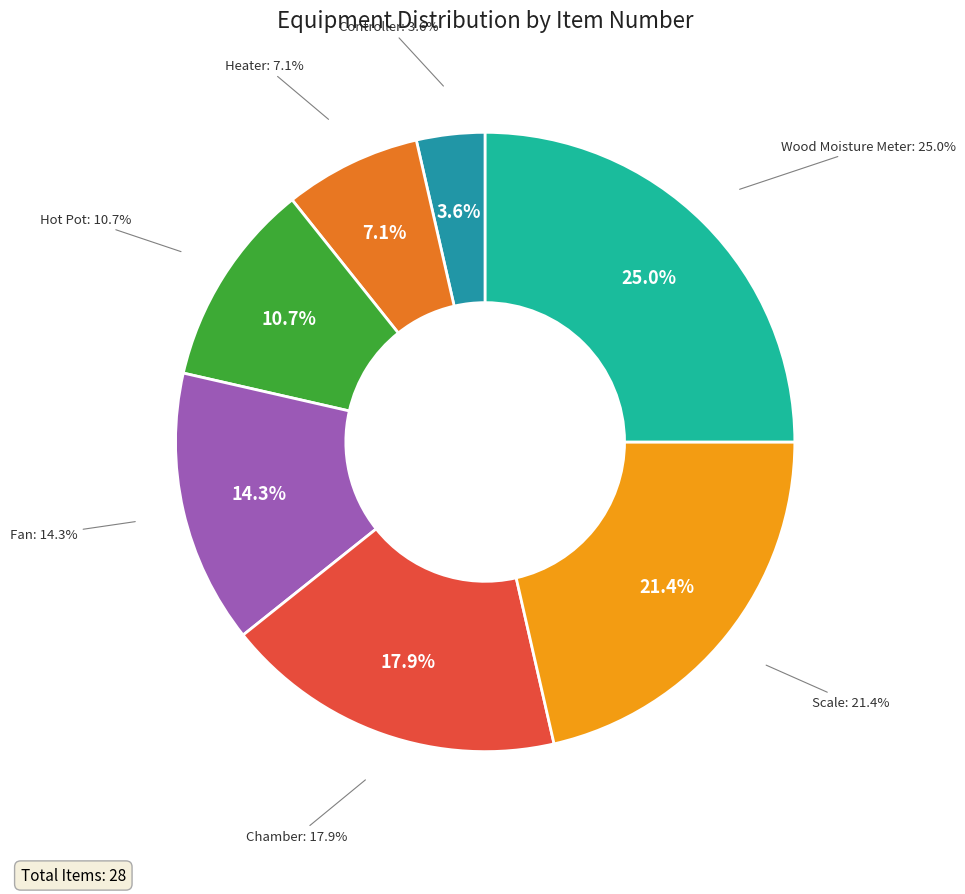

How many slices are in this pie chart?

7